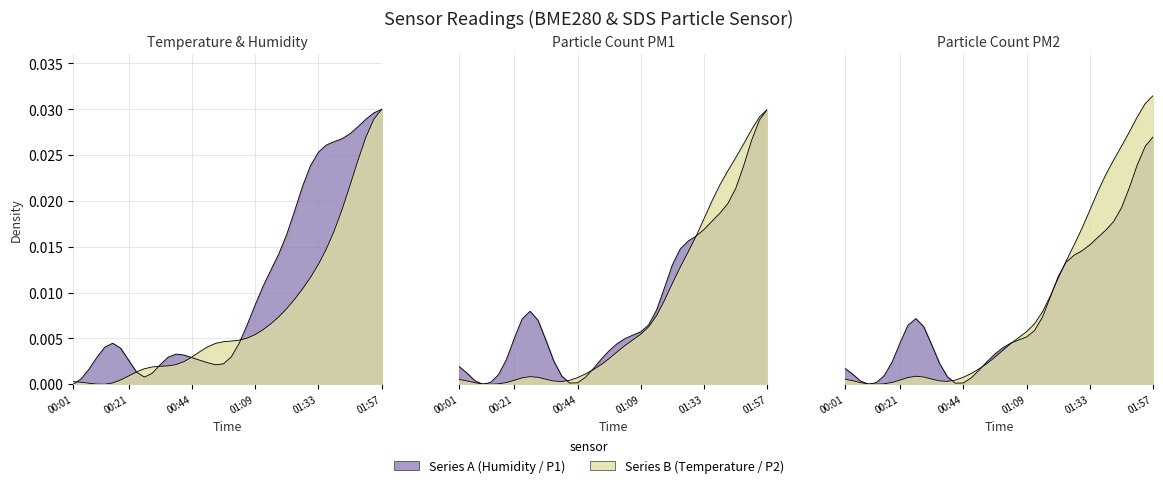

Where do SDS_P1 and BME280_temperature first cross each other?

00:44 and 01:09